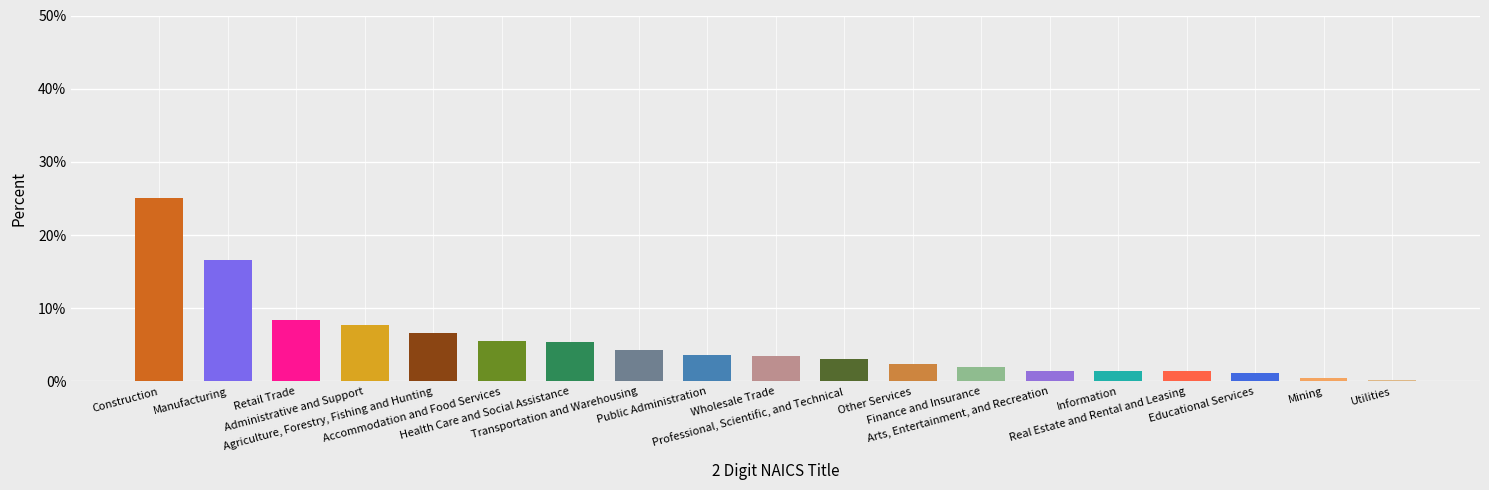

What is the maximum value shown in the chart?

25.1